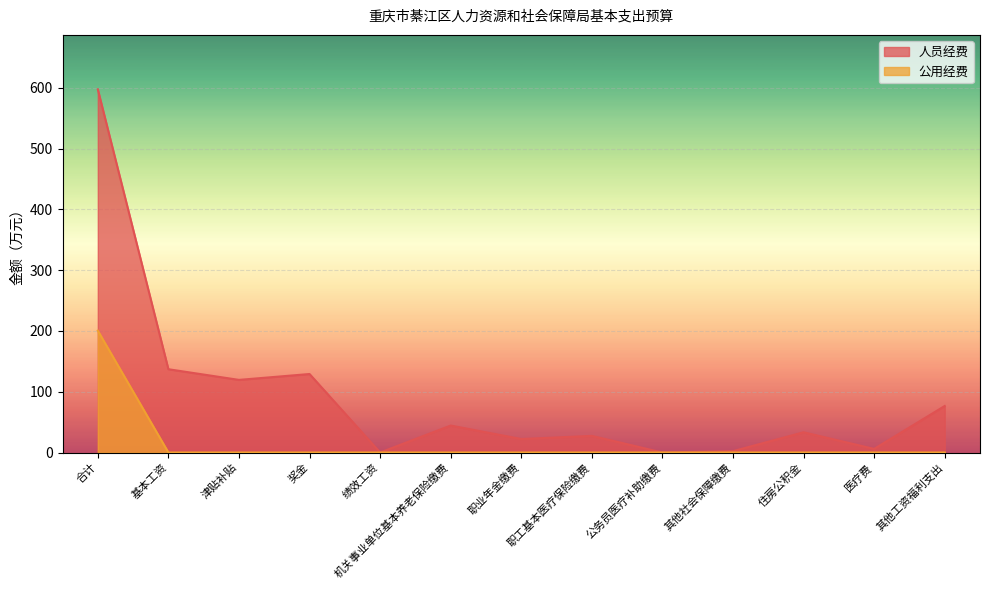

Does the chart display data point markers on the line(s)?

No